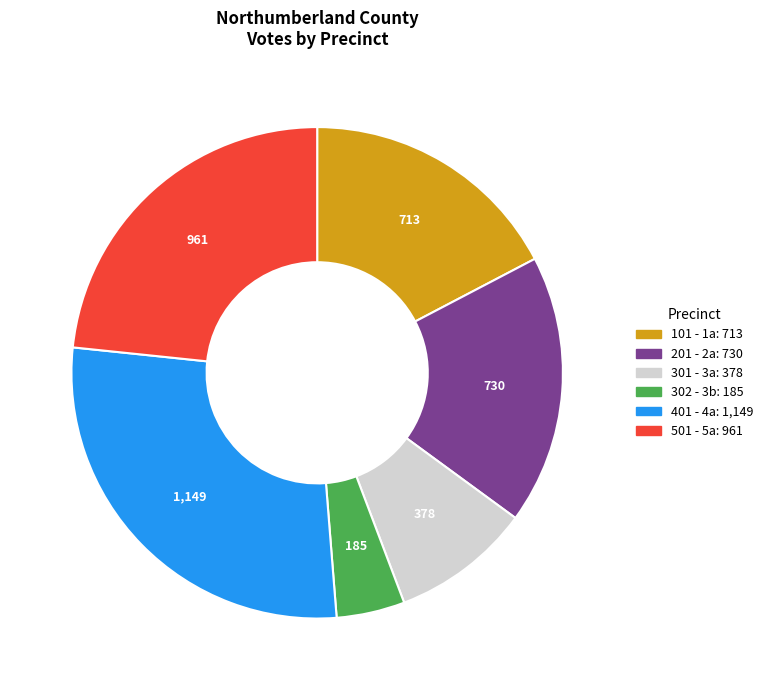

Does any single category account for the majority?

No